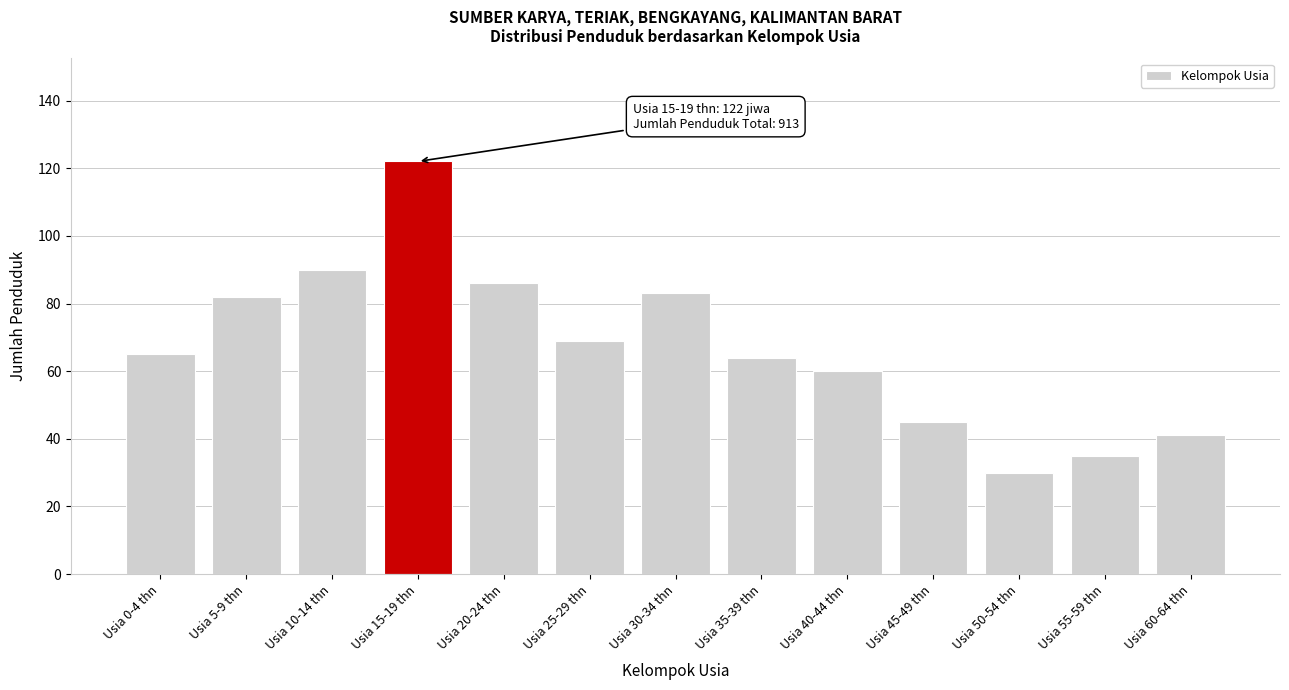

Reading left to right, extract all data points from this chart.

Usia 0-4 thn=65	Usia 5-9 thn=82	Usia 10-14 thn=90	Usia 15-19 thn=122	Usia 20-24 thn=86	Usia 25-29 thn=69	Usia 30-34 thn=83	Usia 35-39 thn=64	Usia 40-44 thn=60	Usia 45-49 thn=45	Usia 50-54 thn=30	Usia 55-59 thn=35	Usia 60-64 thn=41